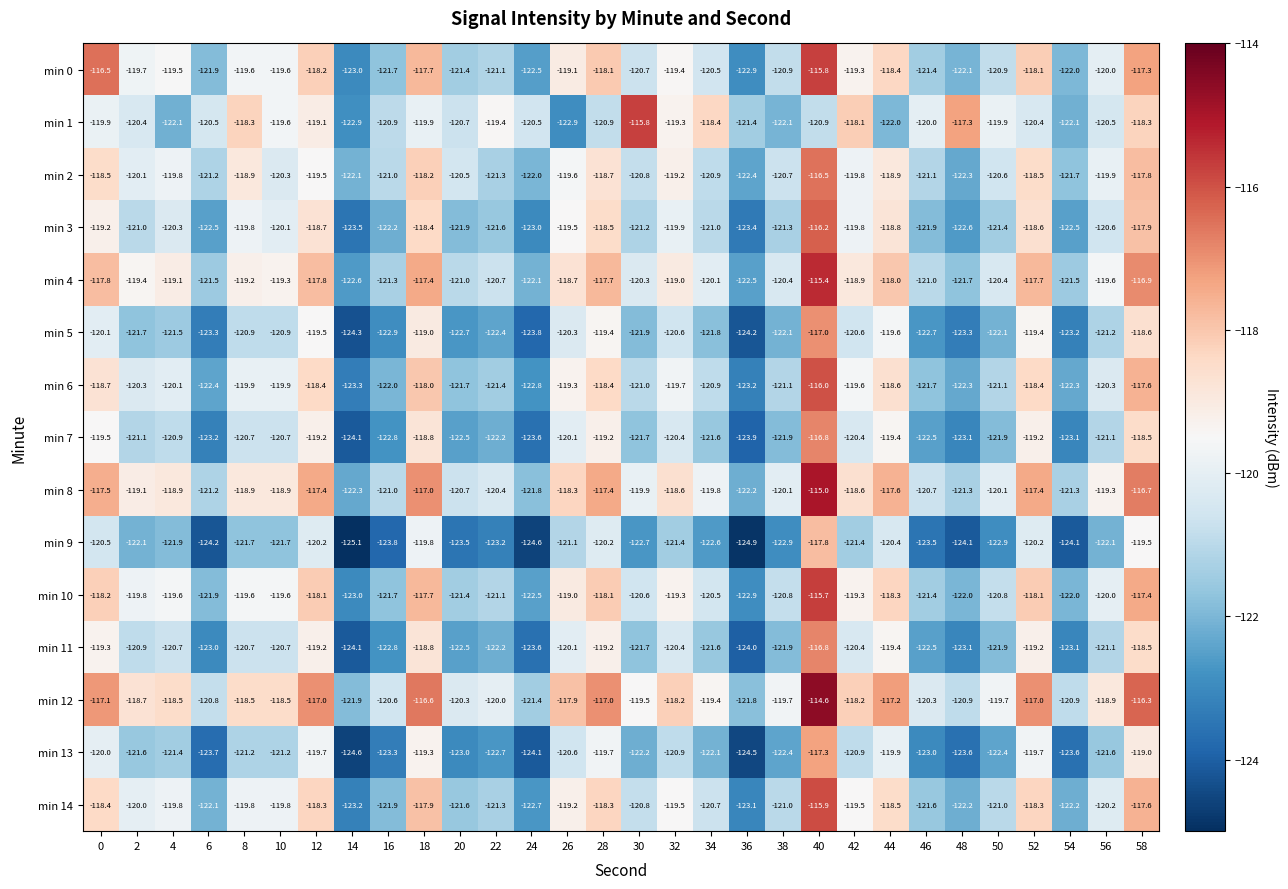

True or false: min 11 has a value of -122.5 at 20.

True